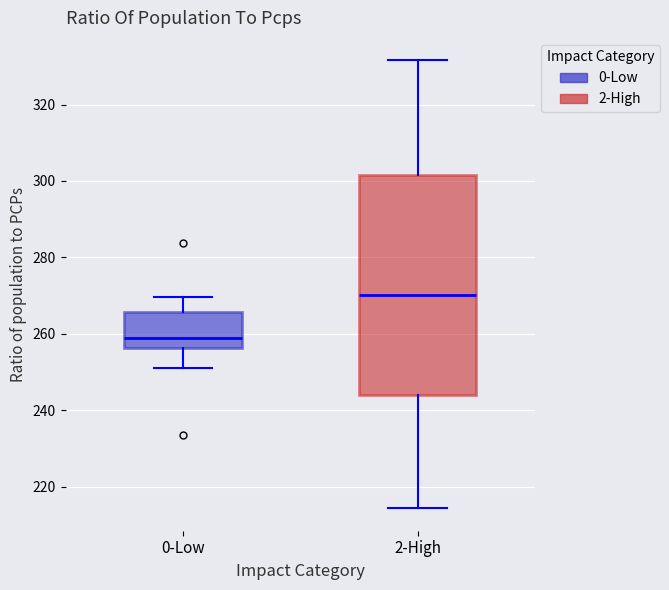

Which box is the tallest, from its lower edge to its upper edge?

2-High